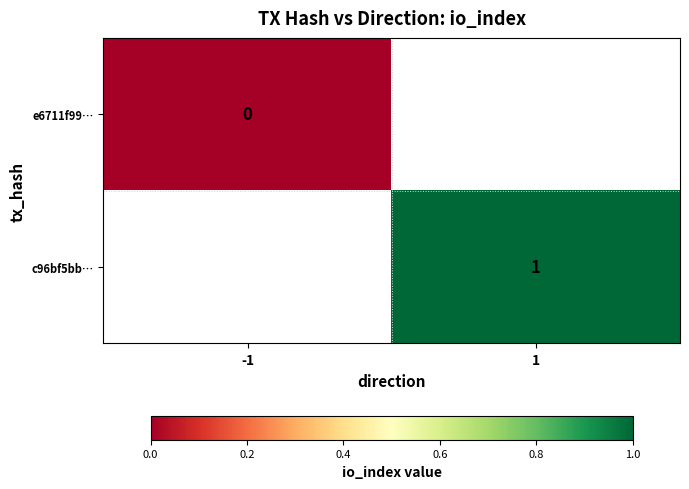

The value of c96bf5bb… at 1 is 1. True or false?

True